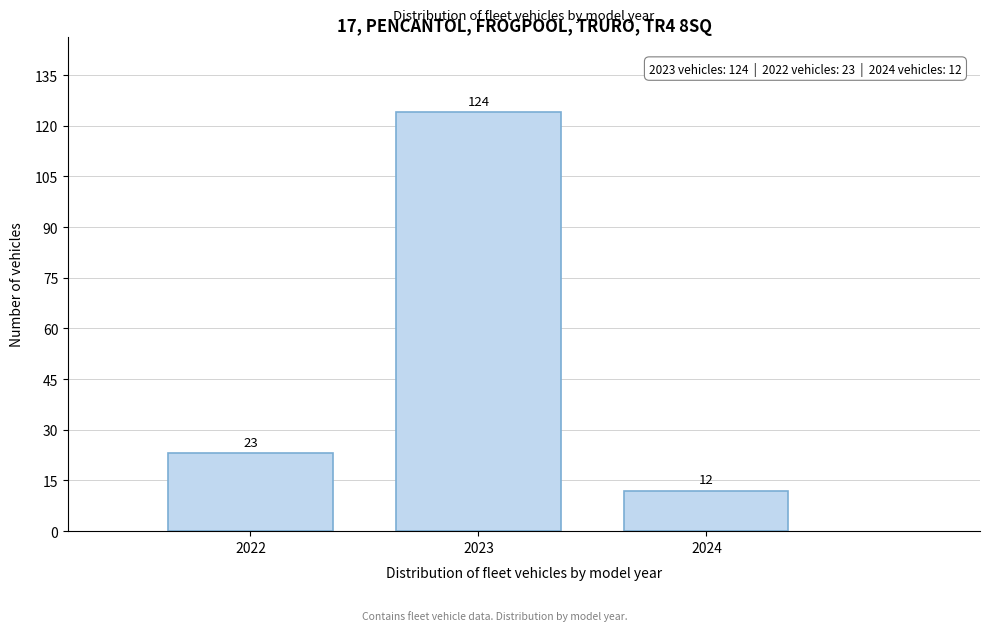

Reading left to right, what are all the values shown in this chart?

23	124	12